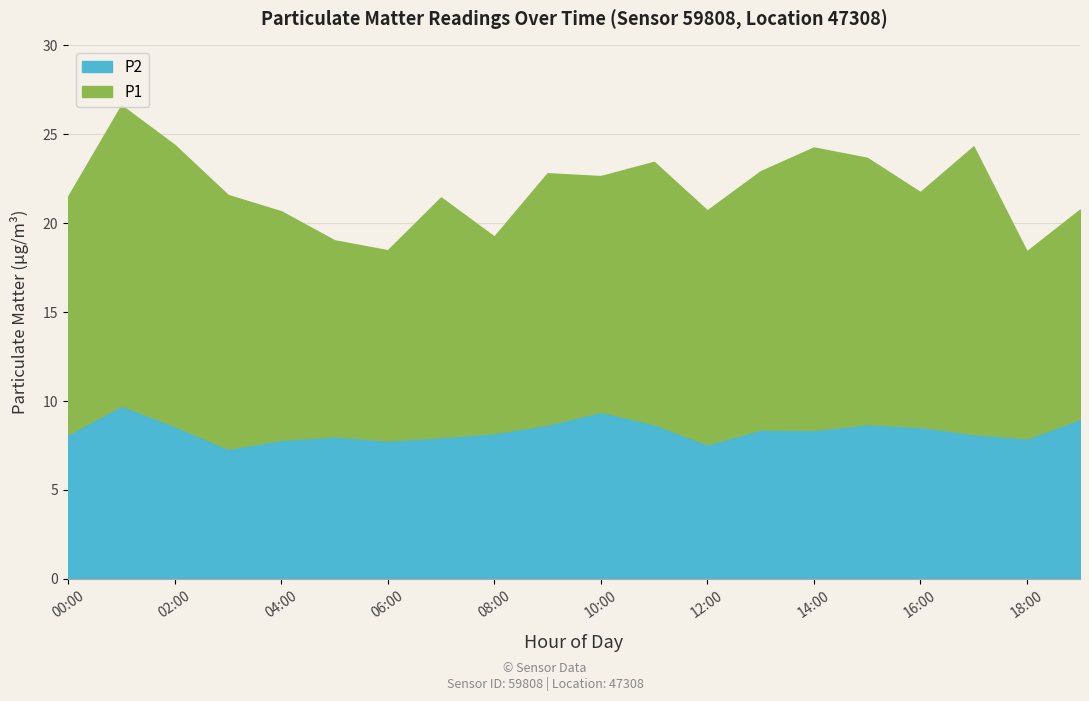

Count the number of data series in this chart.

2